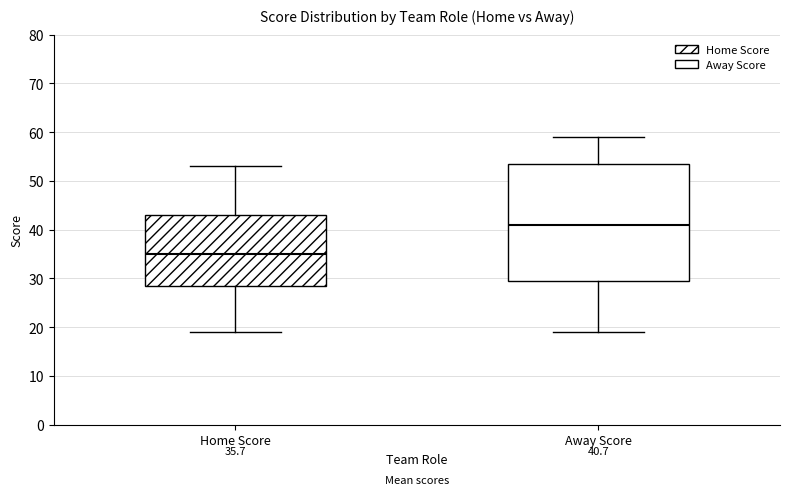

Comparing the boxes themselves (not the whiskers), which one is the tallest?

Away Score